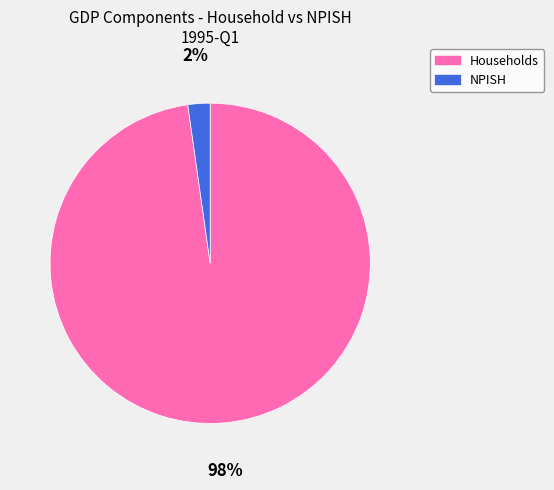

Rank the categories by value from highest to lowest.

Households, NPISH